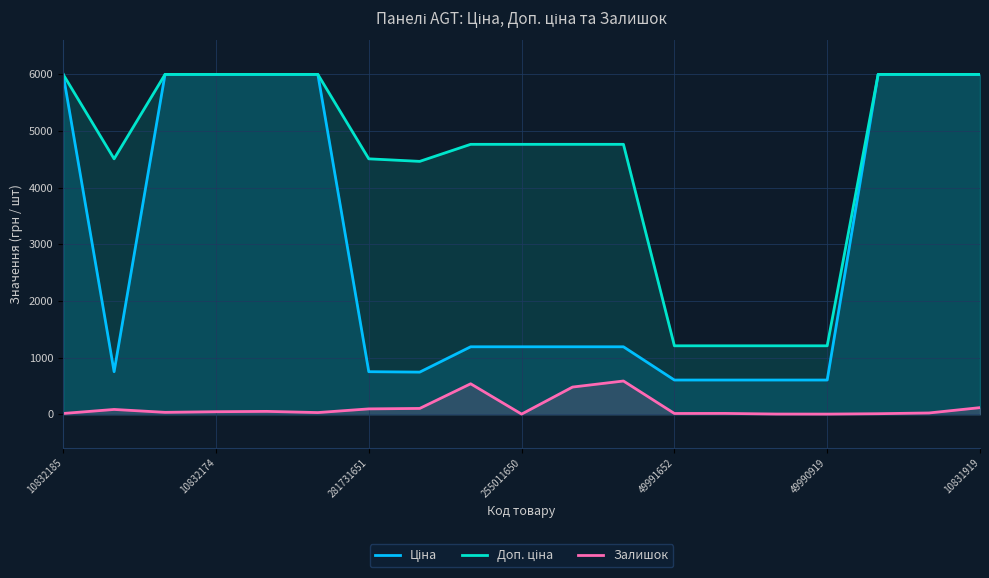

What is the label of the 5th point from the right?

14